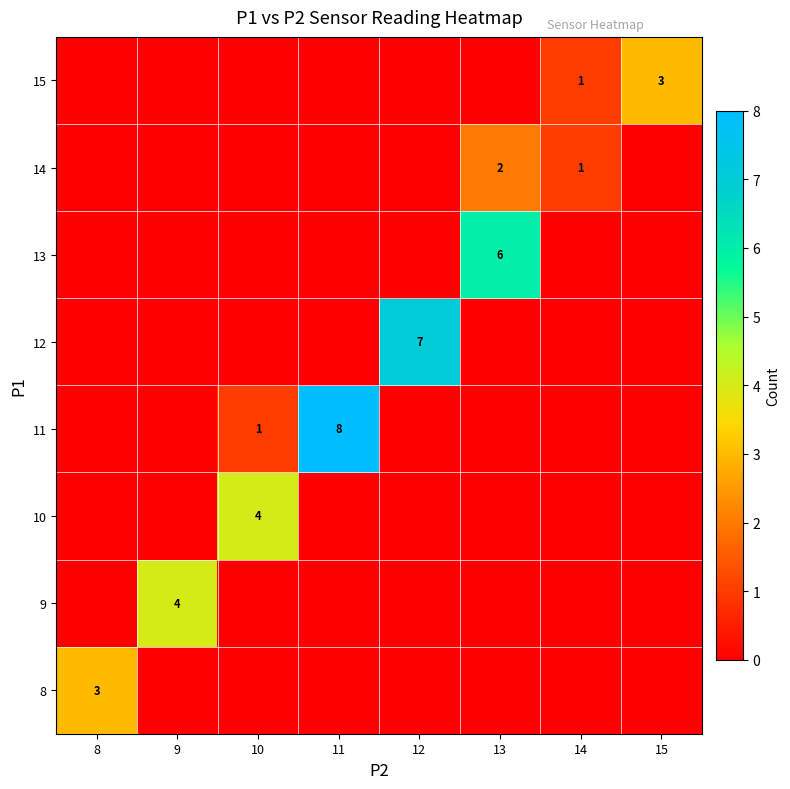

List the labels in order of row_1 value, largest first.

9, 8, 10, 11, 12, 13, 14, 15